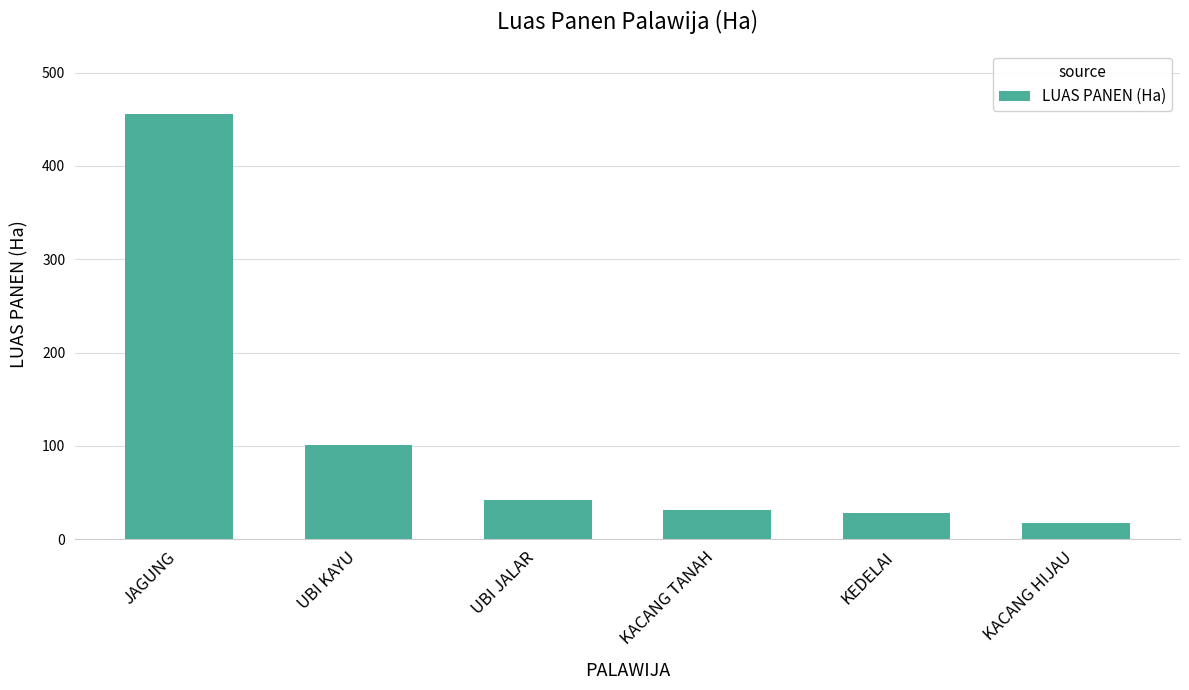

What is the difference between the maximum and second lowest values?

428